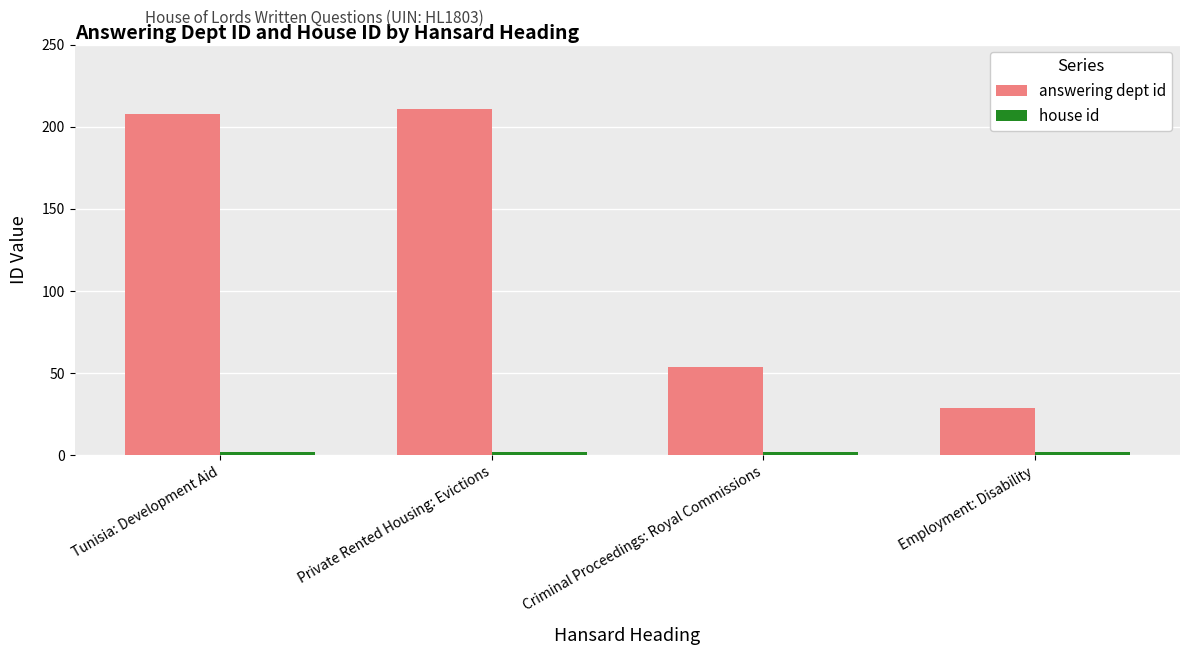

Which series has the largest range (max minus min)?

answering dept id